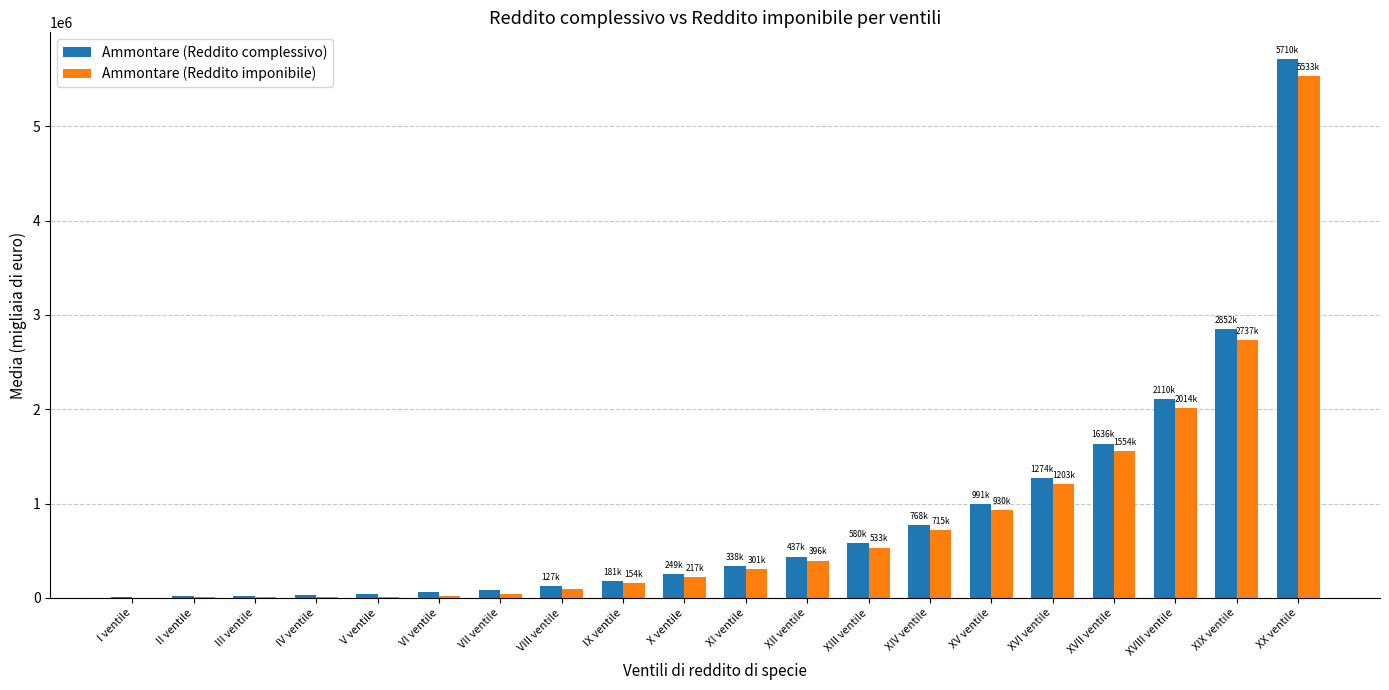

Which series changed the most between IV ventile and IX ventile?

Ammontare (Reddito complessivo)